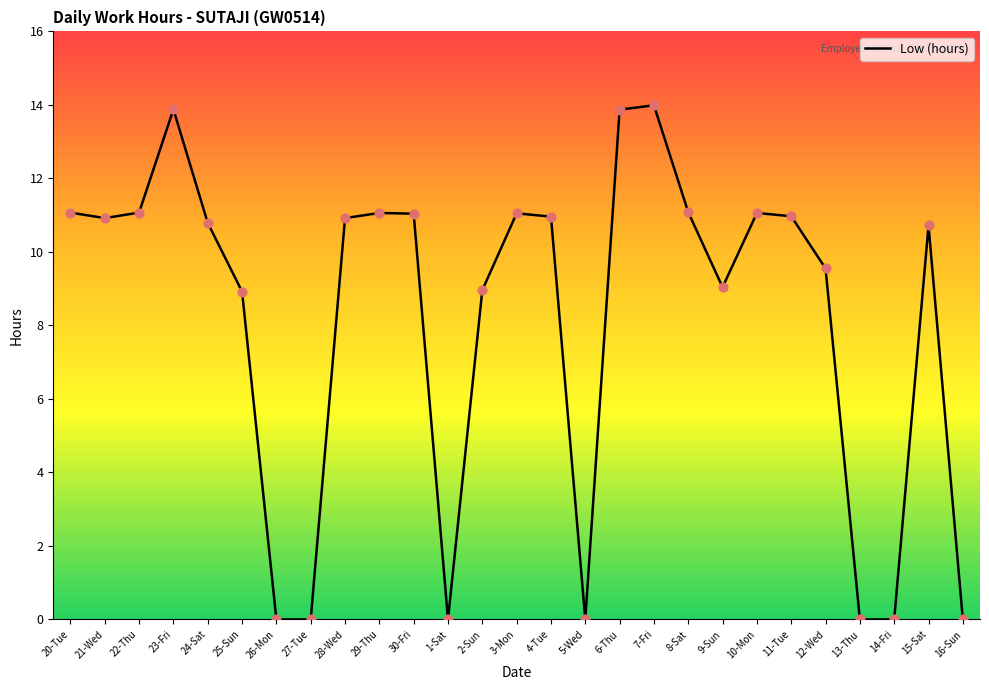

What is the ratio of the value at 6-Thu to the value at 3-Mon?

1.3